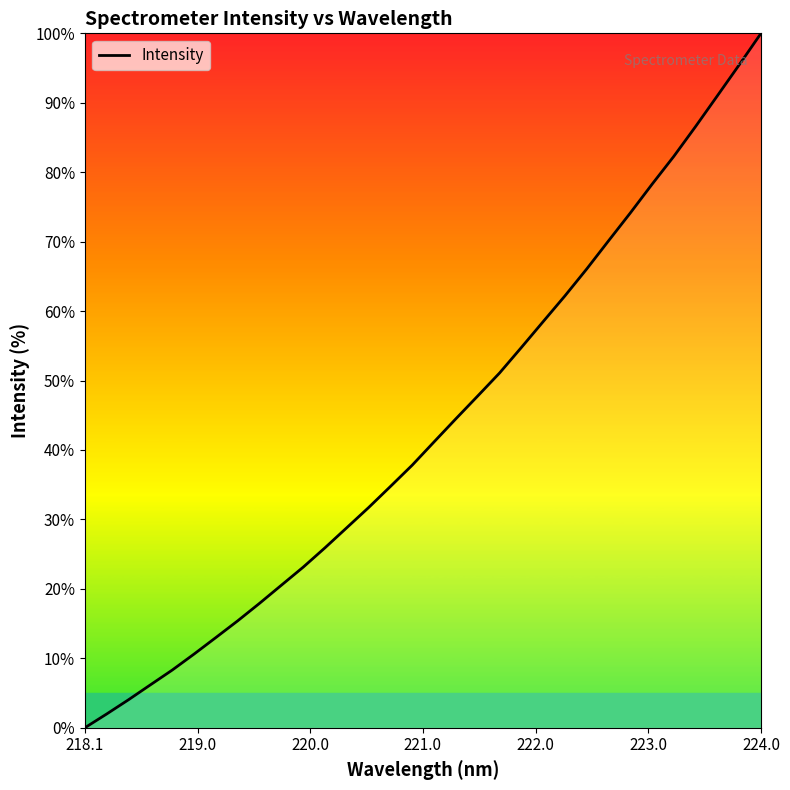

How many distinct data groups are displayed?

1